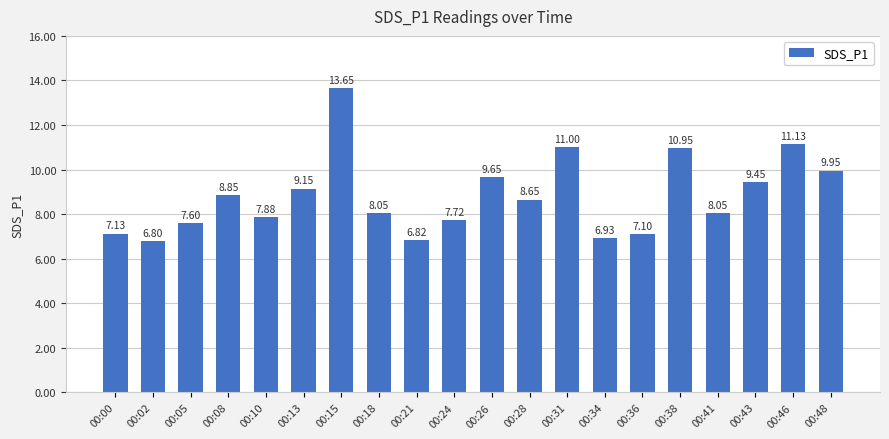

Is it true that the value at 00:05 is 3.8?

False